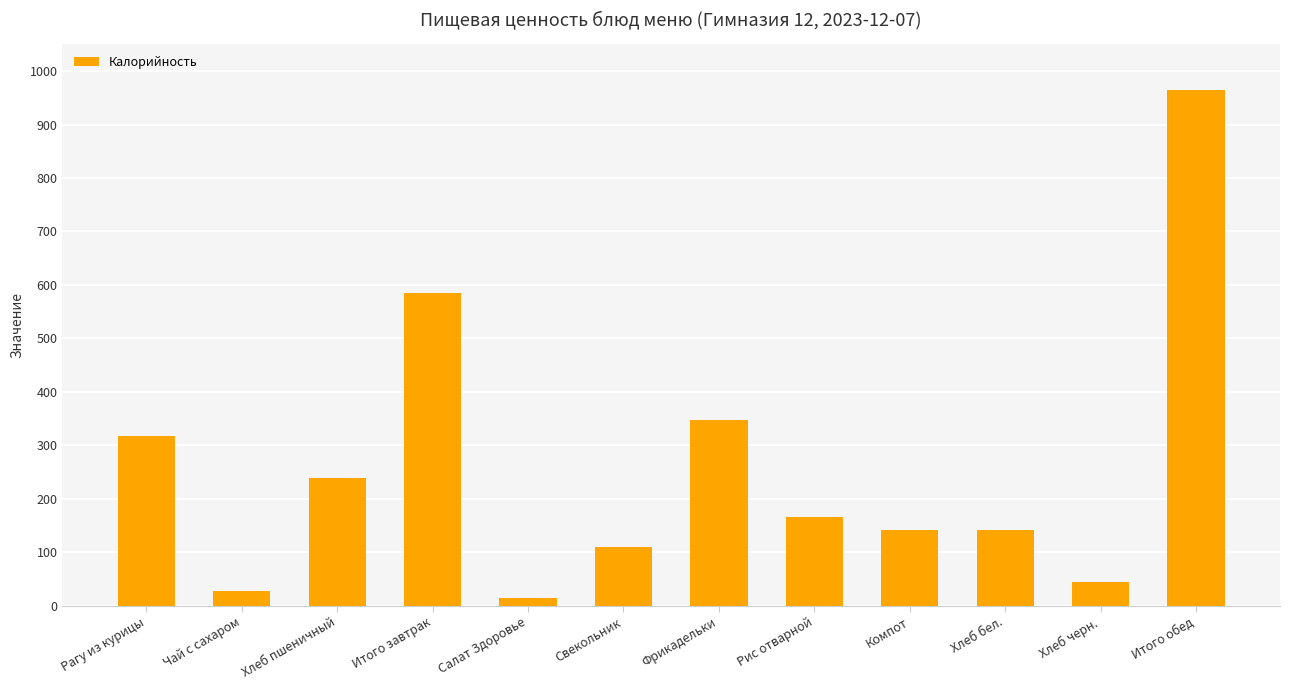

How many bars are there in total?

12